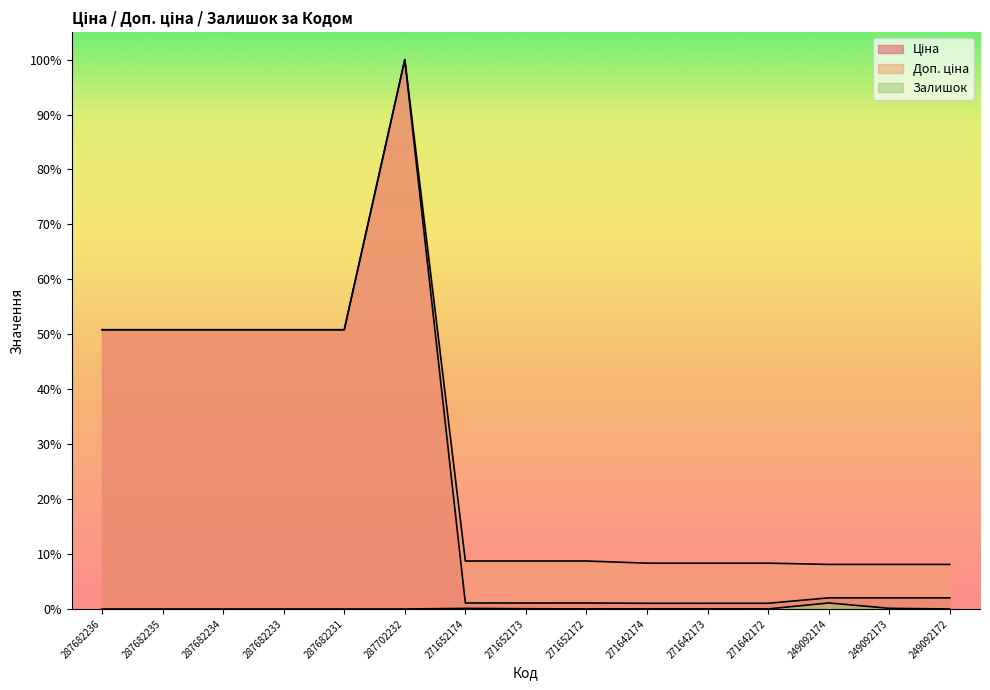

Reading left to right, extract all data points from this chart.

Ціна: 0.5	0.5	0.5	0.5	0.5	1.0	0.0	0.0	0.0	0.0	0.0	0.0	0.0	0.0	0.0
Доп. ціна: 0.5	0.5	0.5	0.5	0.5	1.0	0.1	0.1	0.1	0.1	0.1	0.1	0.1	0.1	0.1
Залишок: 0.0	0.0	0.0	0.0	0.0	0.0	0.0	0.0	0.0	0.0	0.0	0.0	0.0	0.0	0.0